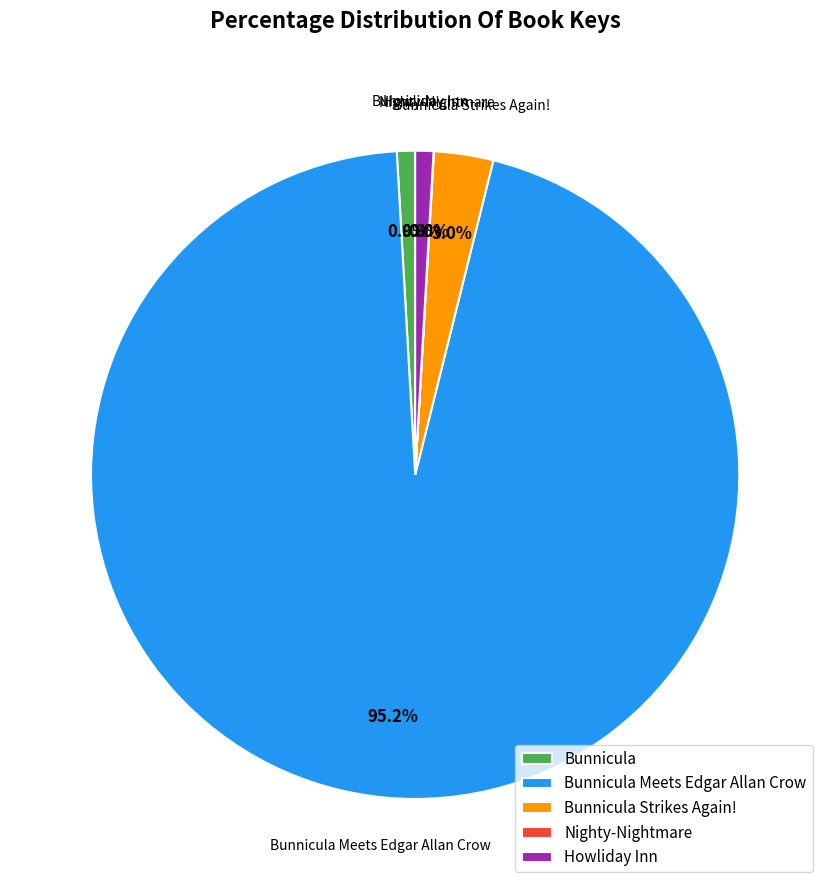

Is there any slice that represents more than half of the pie?

Yes